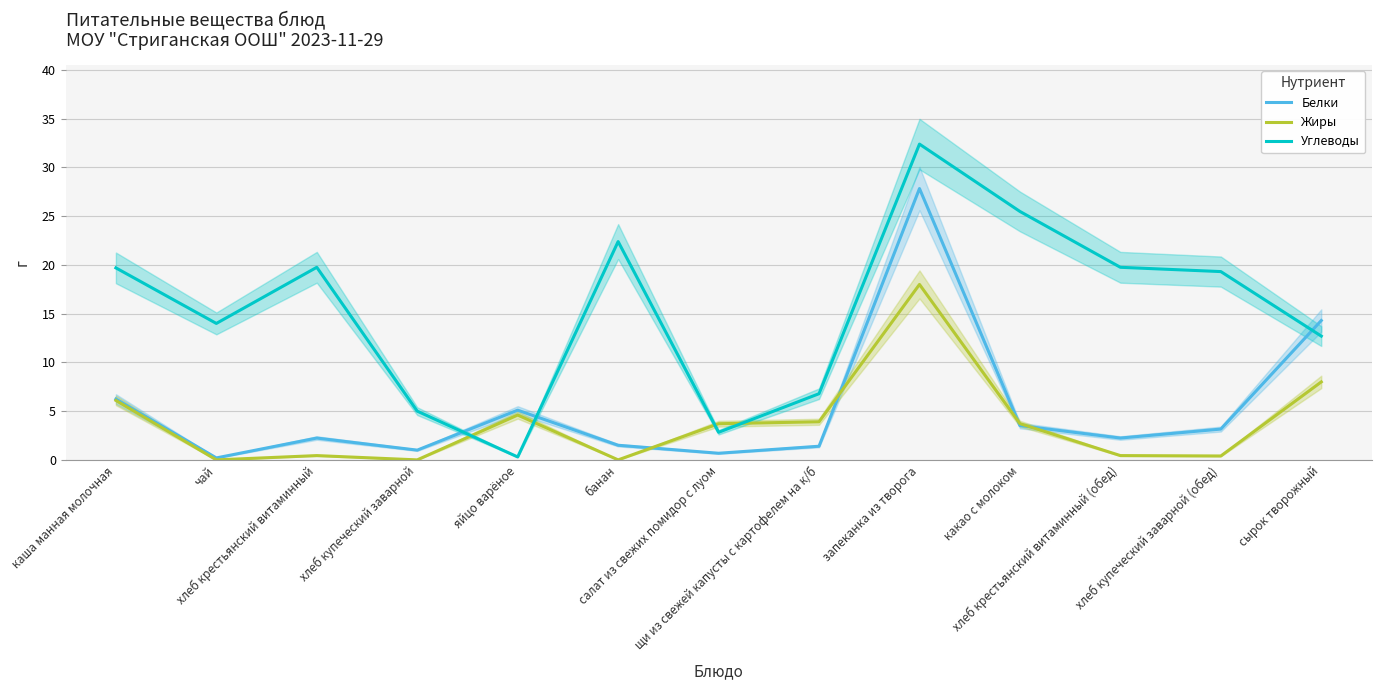

True or false: Белки and Углеводы intersect in this chart.

True